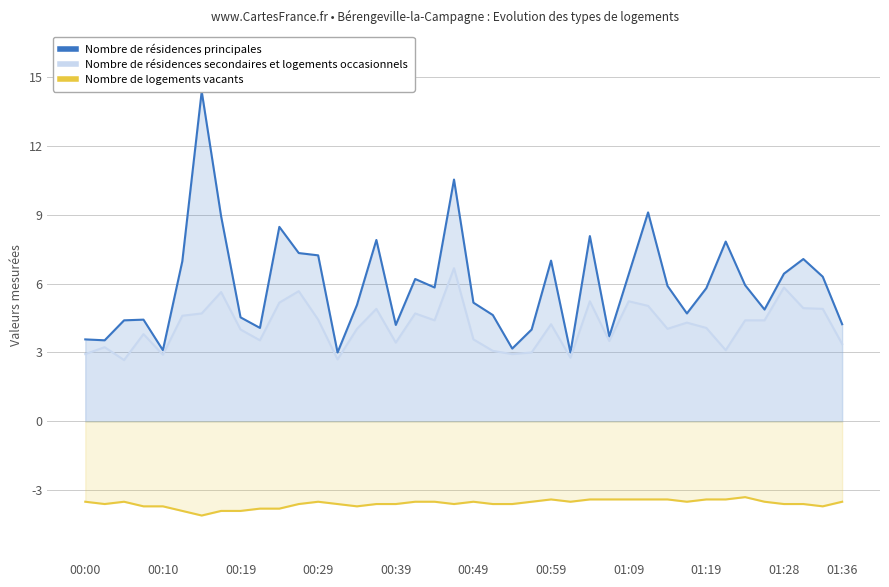

True or false: Nombre de résidences secondaires et logements occasionnels and Nombre de logements vacants intersect in this chart.

False